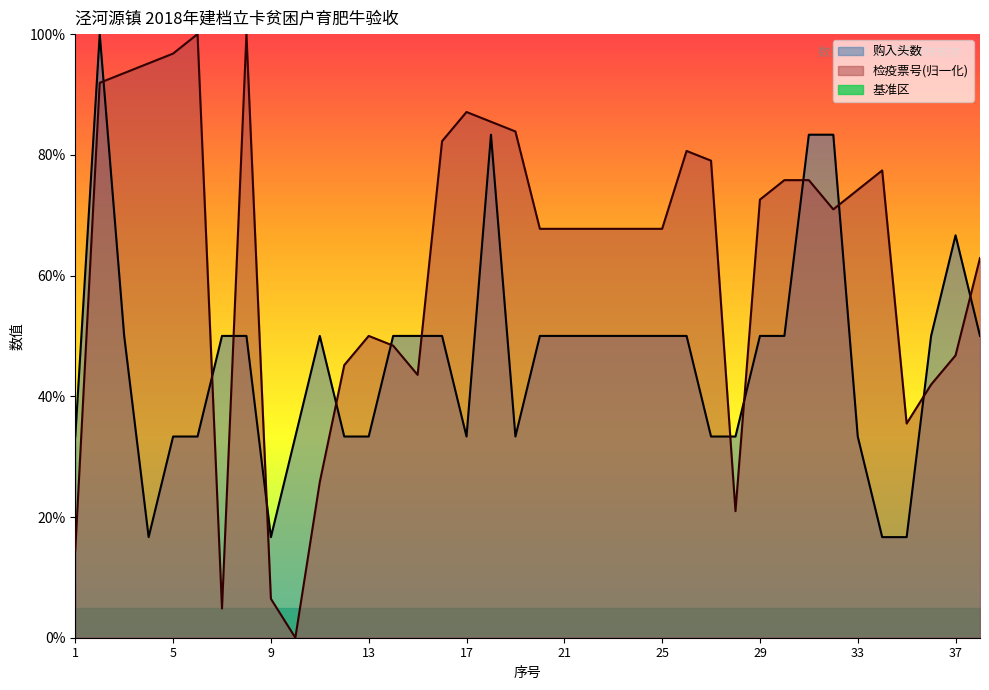

At how many categories does at least one series exceed 96?

4